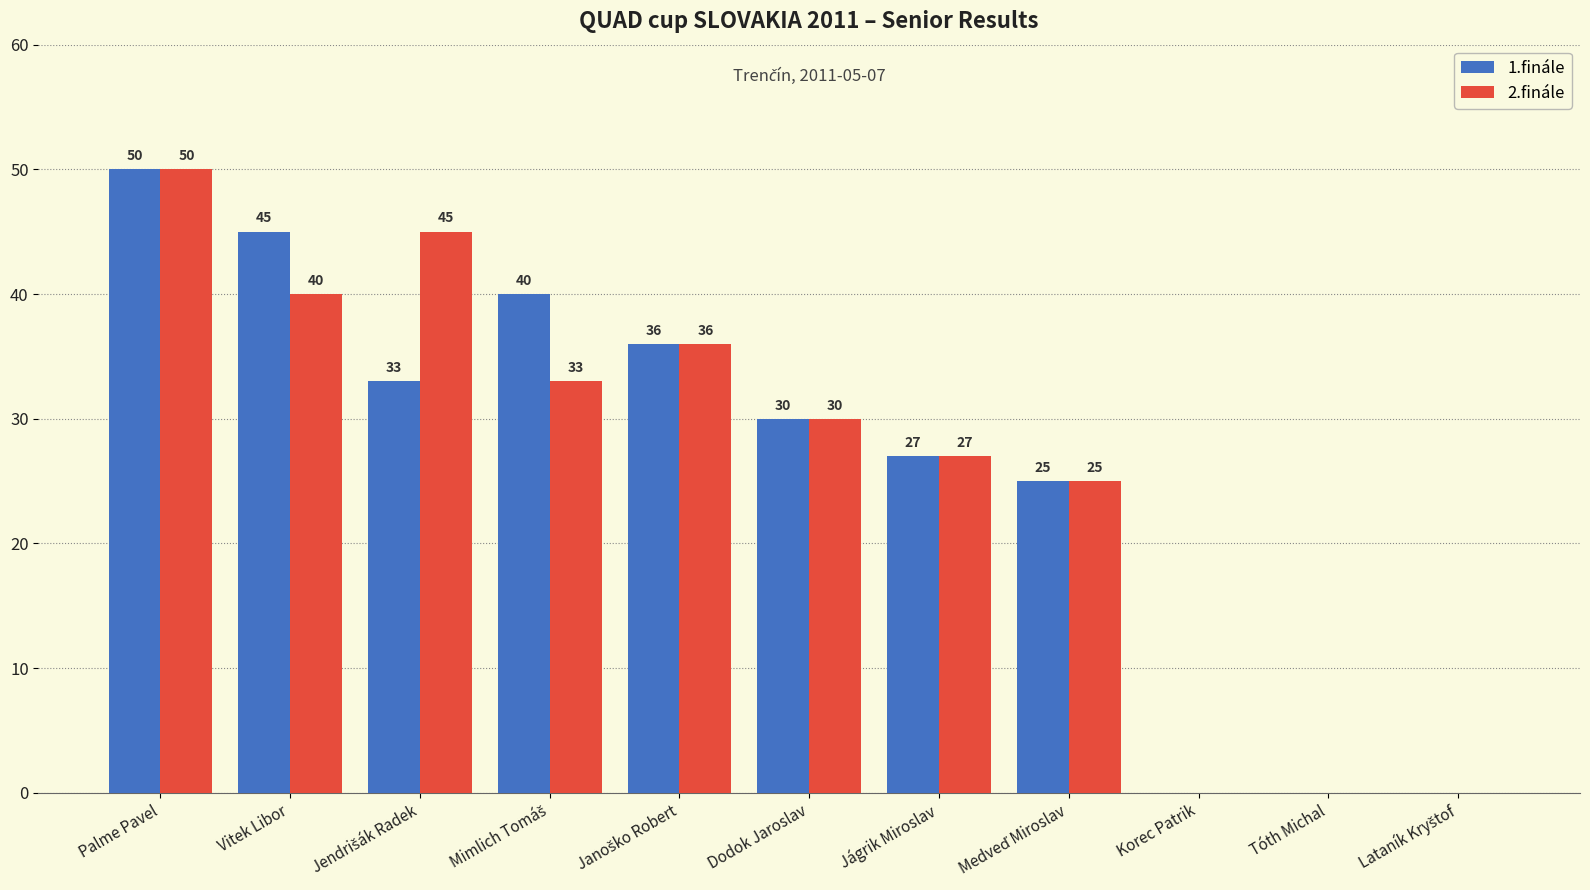

What is the maximum value for 2.finále?

50